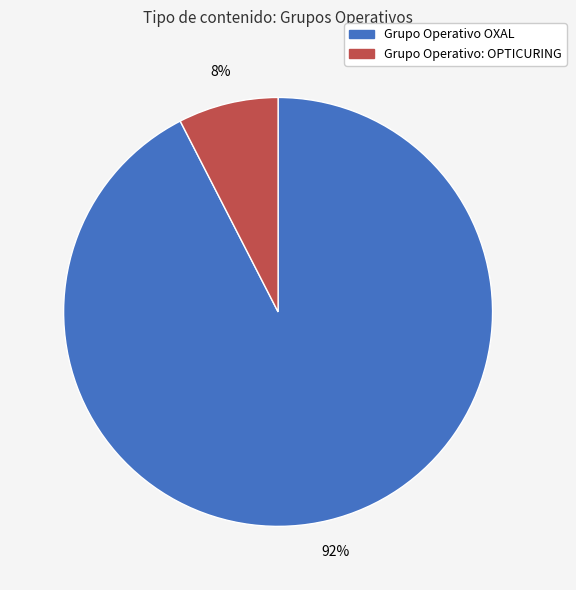

Is the sum of Grupo Operativo: OPTICURING and Grupo Operativo OXAL greater than half?

Yes